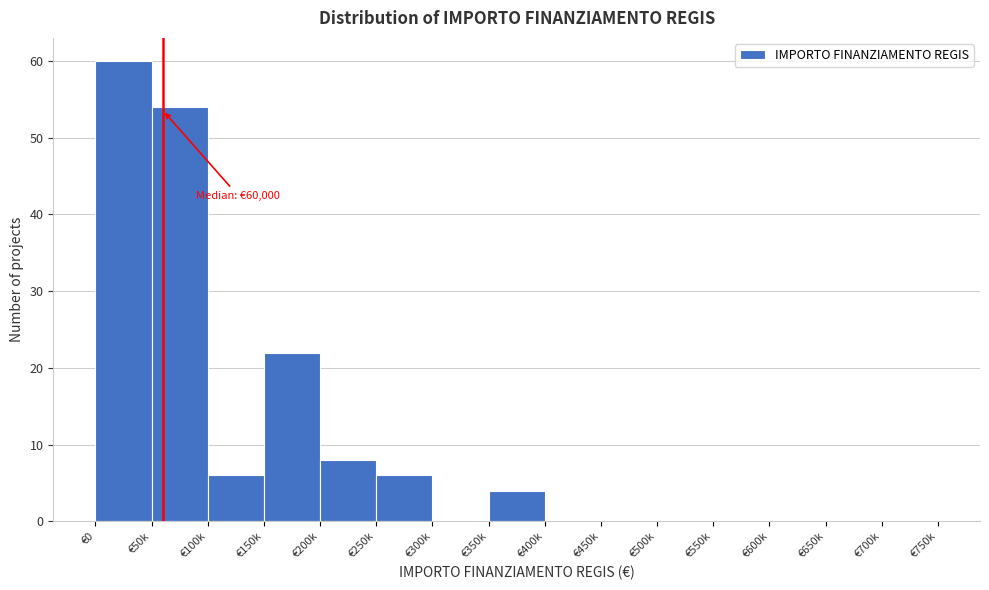

Reading right to left, transcribe all the data shown in this chart.

€700k=0	€650k=0	€600k=0	€550k=0	€500k=0	€450k=0	€400k=0	€350k=4	€300k=0	€250k=6	€200k=8	€150k=22	€100k=6	€50k=54	€0=60